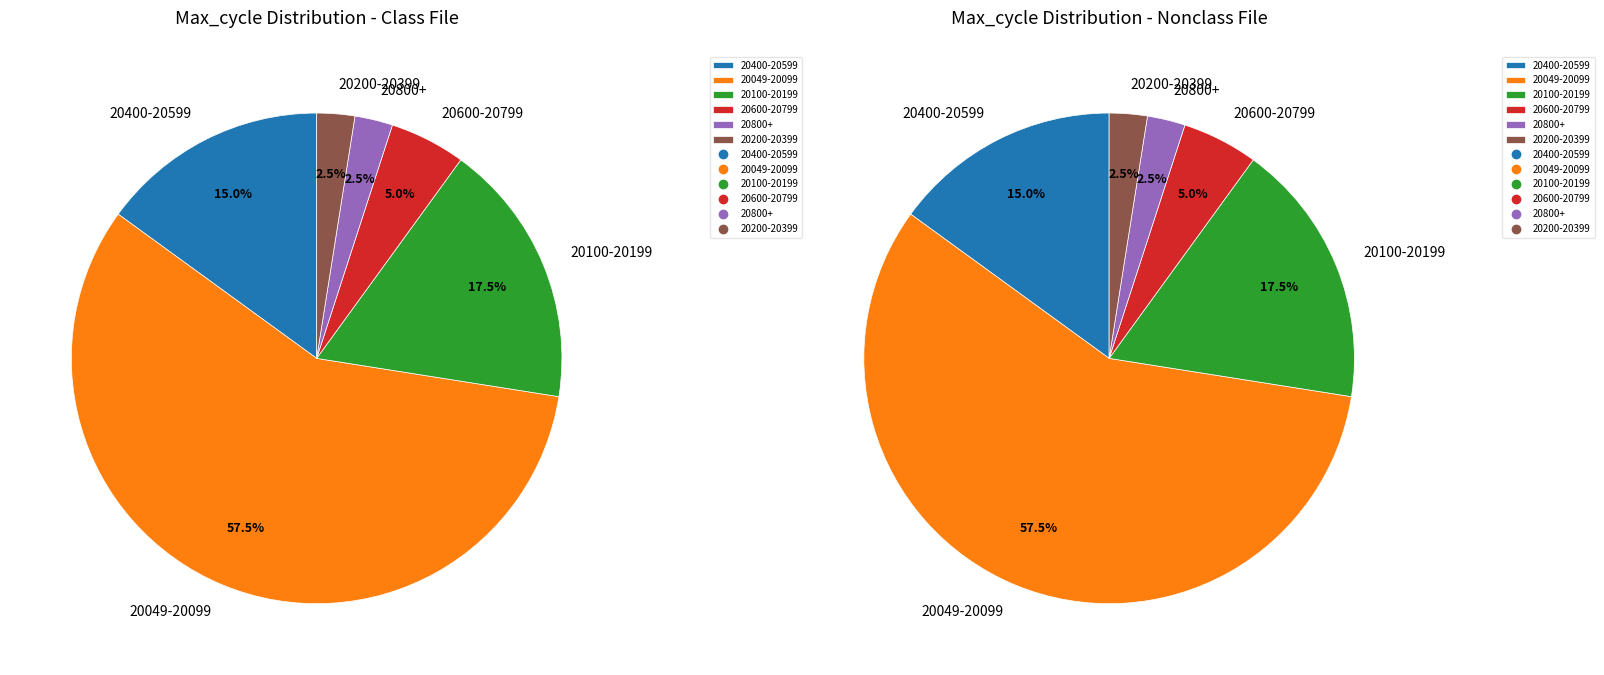

Is it true that 28 is 15% of the pie?

False